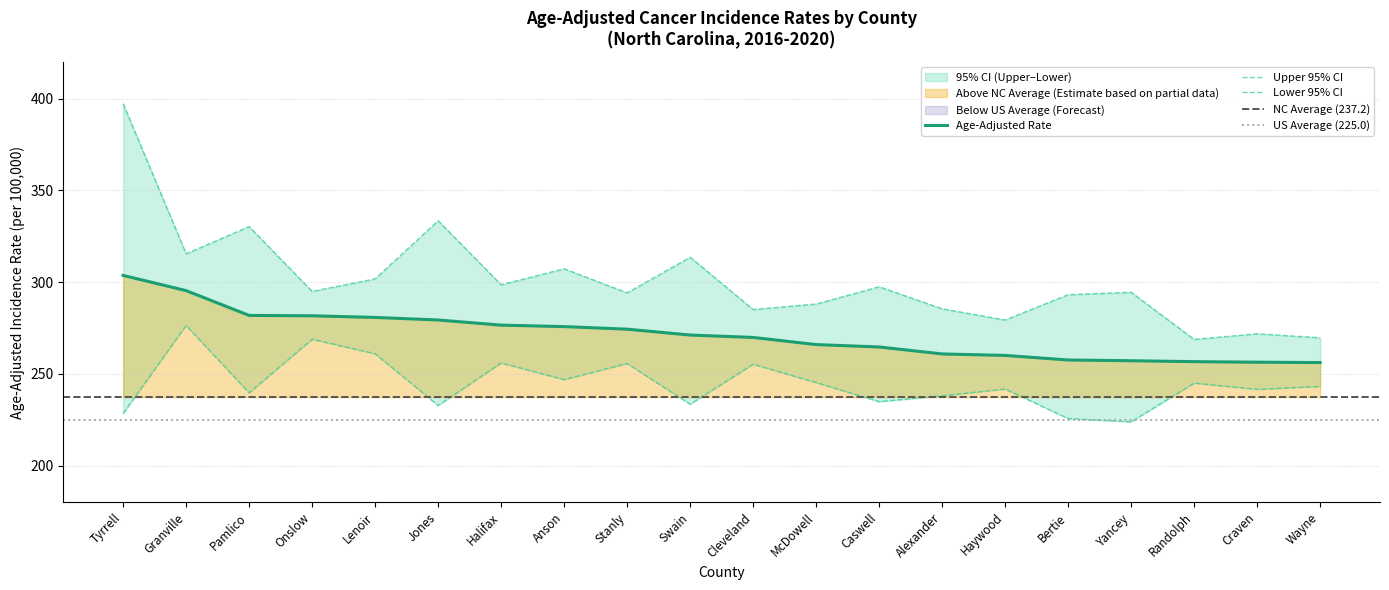

What is the maximum value for Age-Adjusted Rate?

303.6